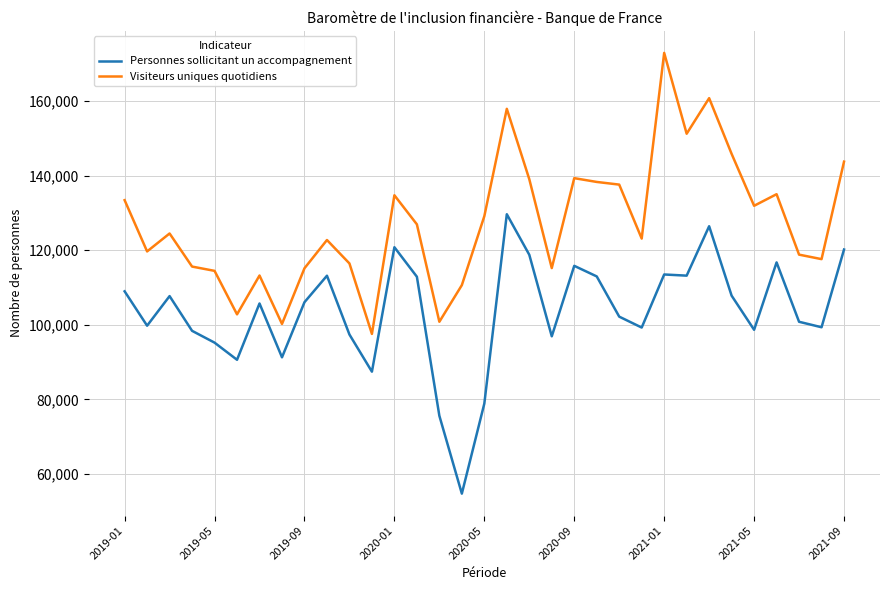

What is the difference between the maximum and minimum values in the Personnes sollicitant un accompagnement series?

74884